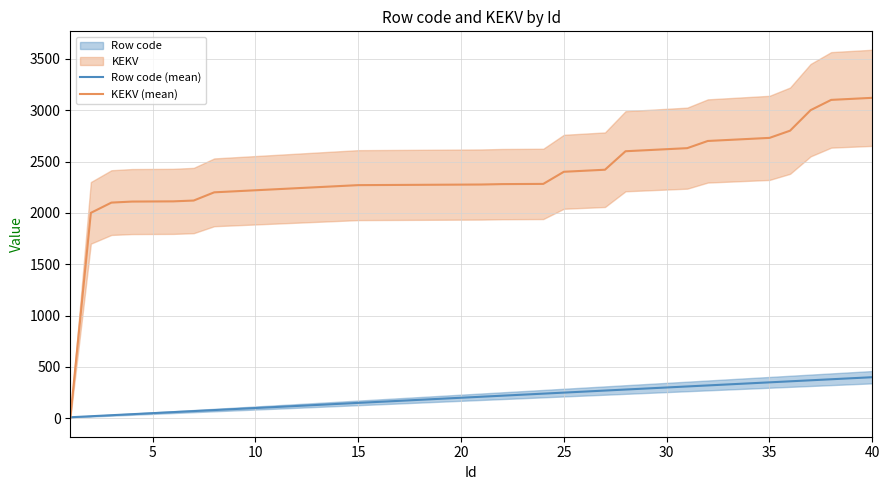

How many values in KEKV (mean) are above zero?

39